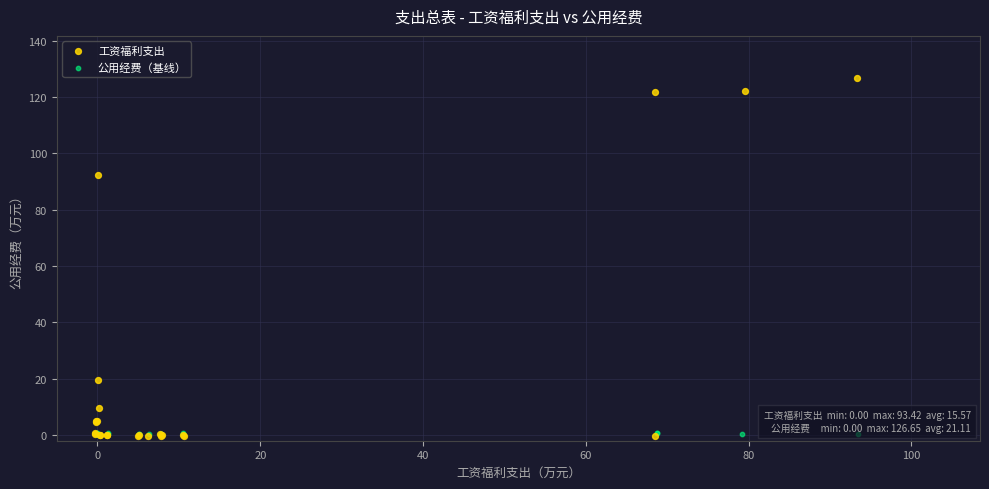

Which series contains the highest Y value?

工资福利支出